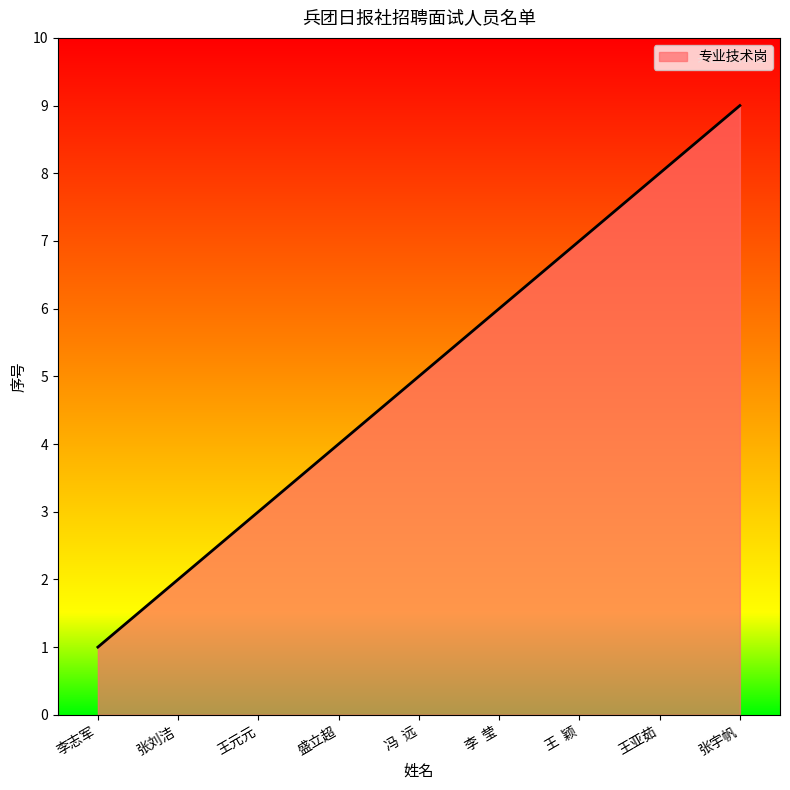

What is the change in value from 张刘洁 to 李  莹?

+4